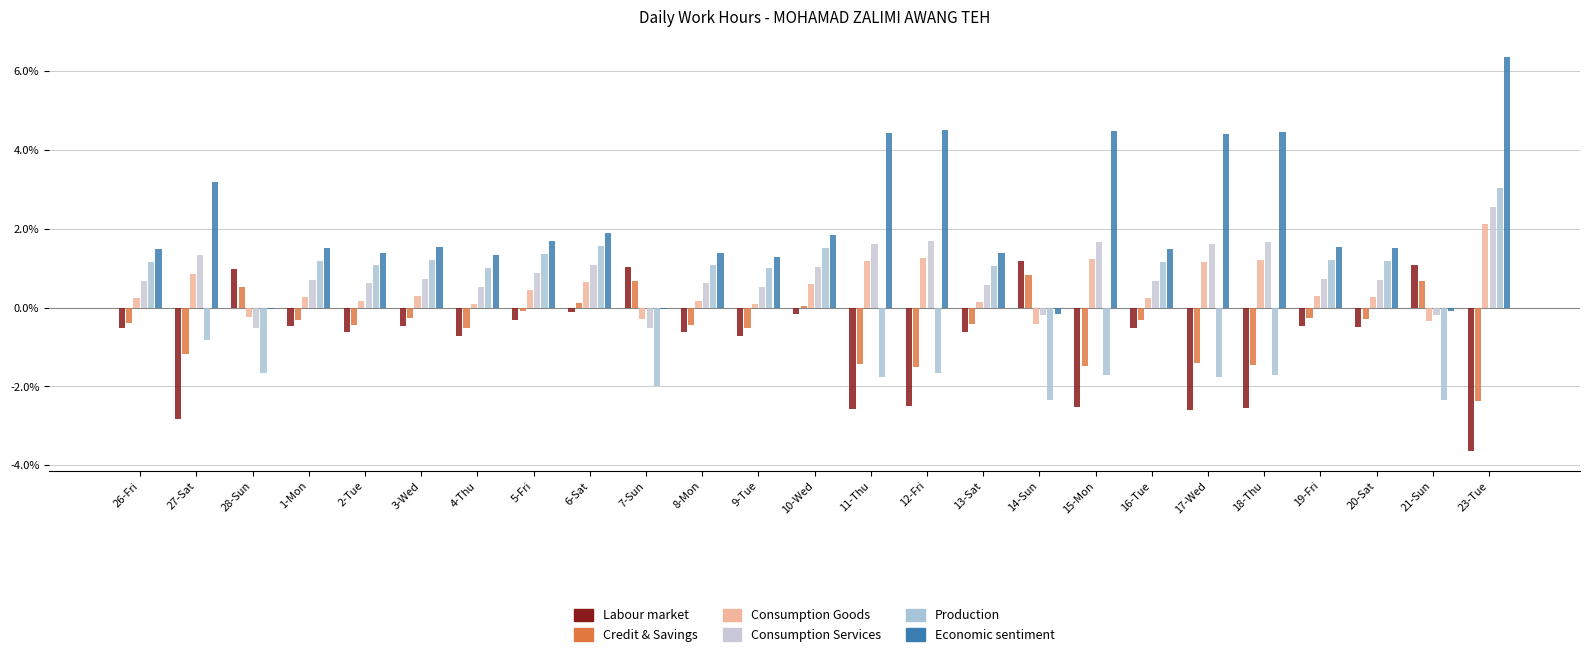

At which label does Labour market reach its peak?

14-Sun